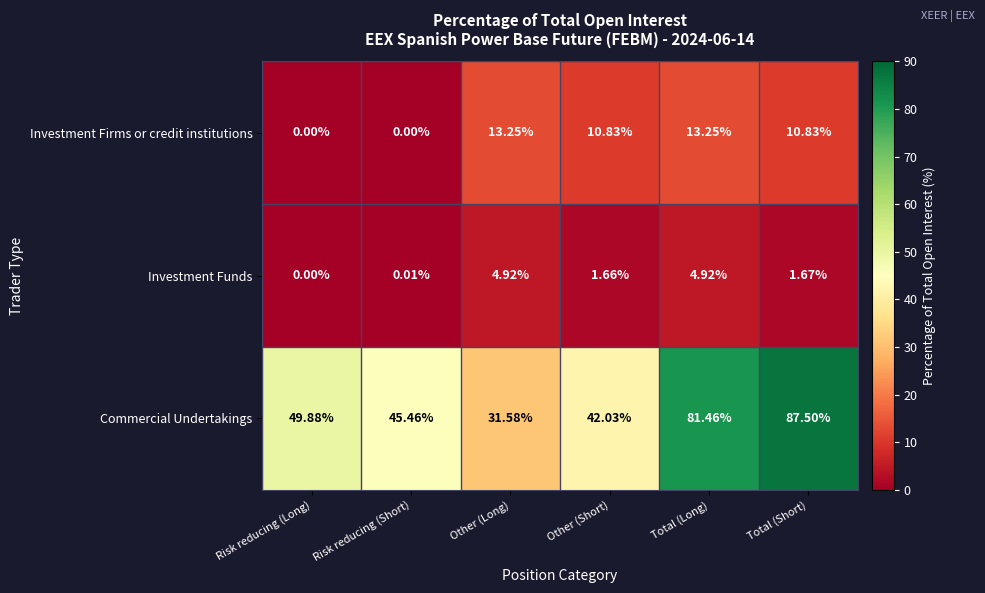

Which series has the widest spread of values?

Commercial Undertakings